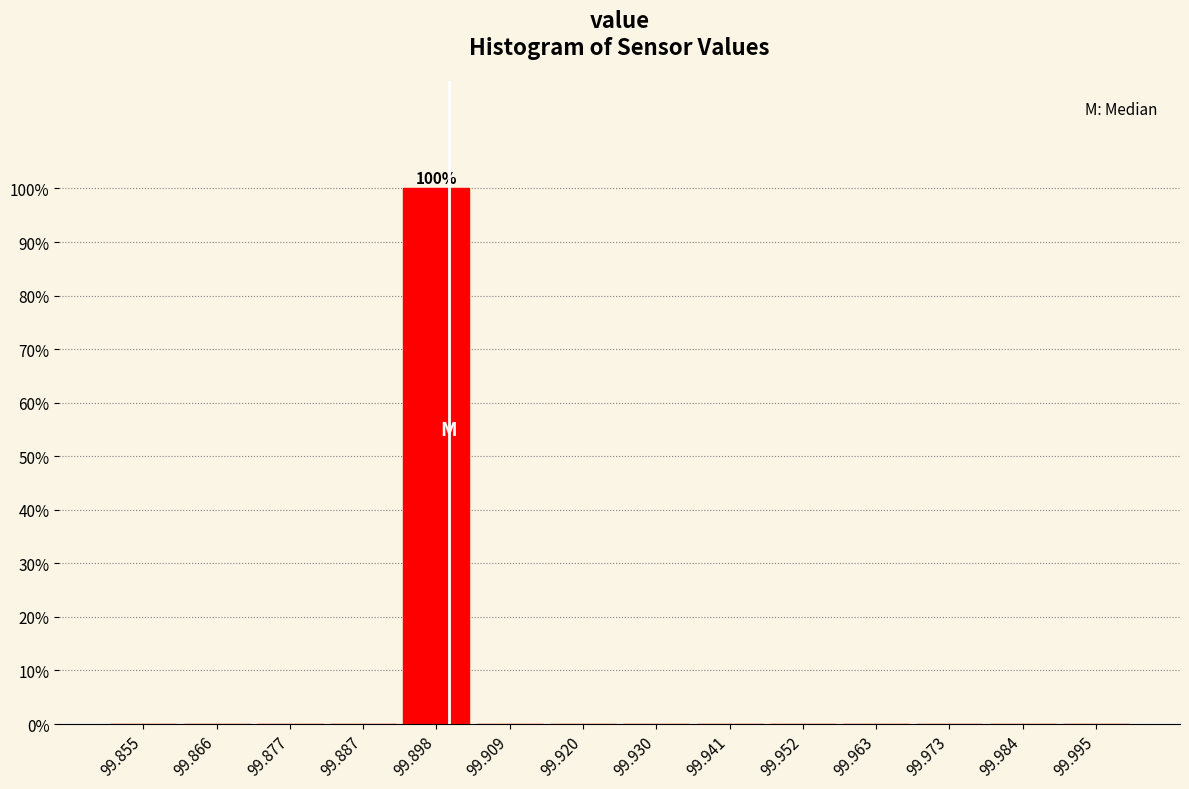

Over which range of the x-axis is the bar tallest?

99.892 to 99.904